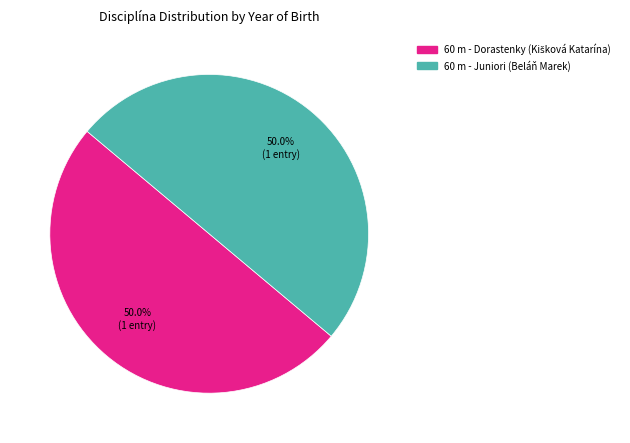

How much of the chart is everything except 60 m - Juniori (Beláň Marek)?

50.0%